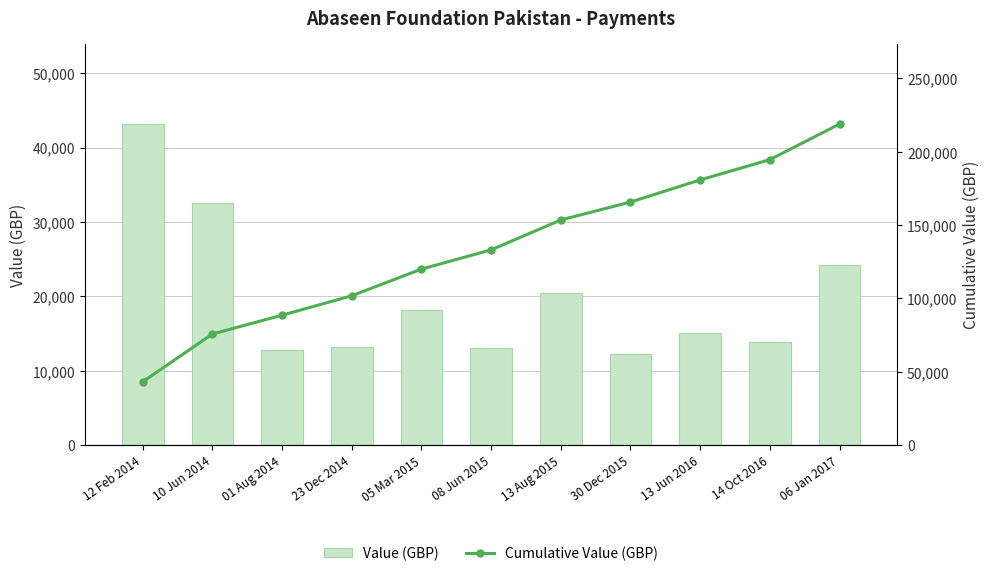

List the series in order of their overall mean, lowest first.

Value (GBP), Cumulative Value (GBP)